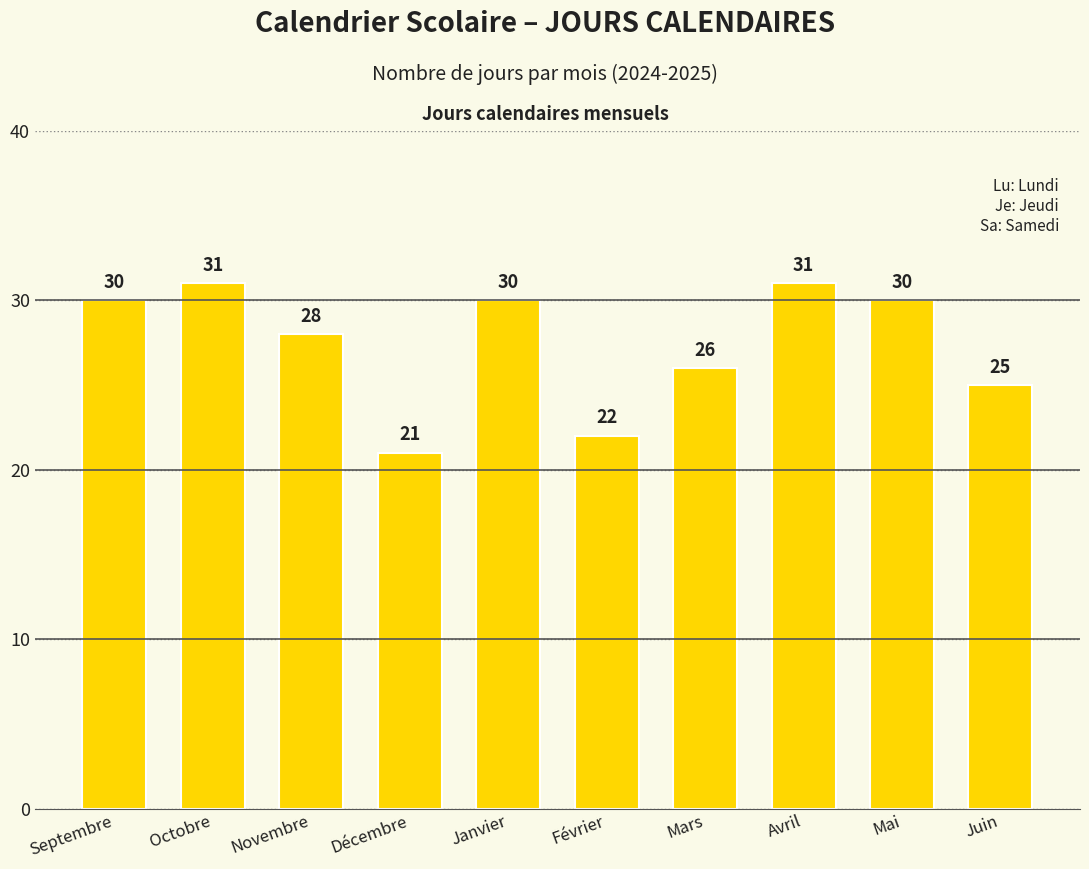

How many bars are there in total?

10